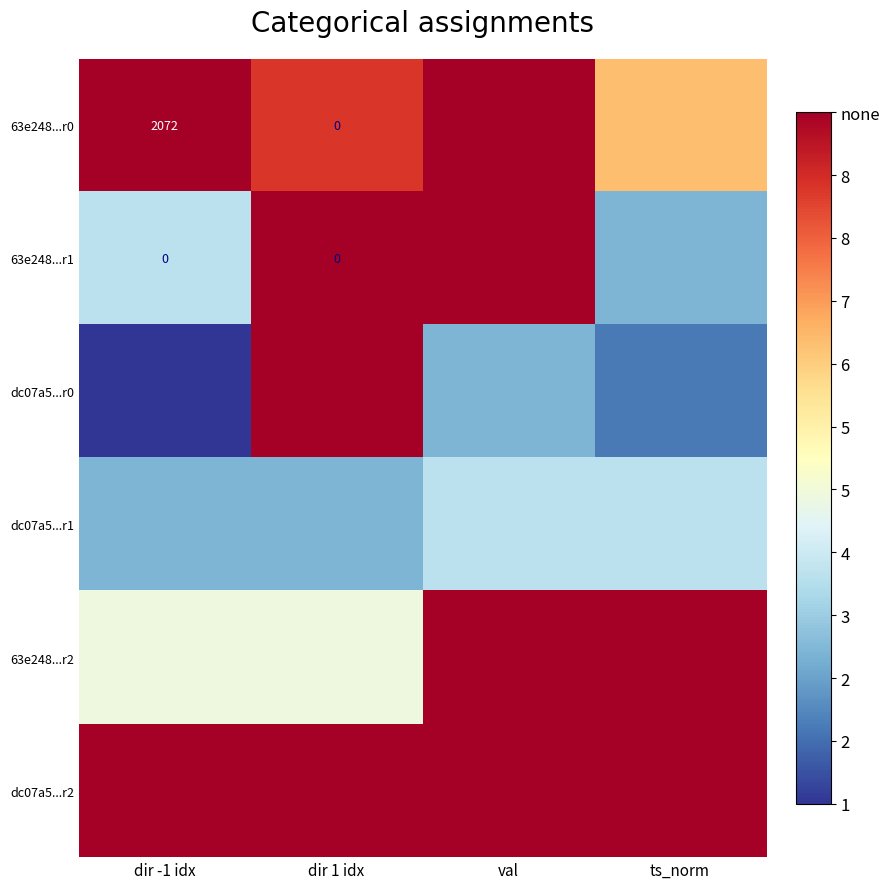

True or false: dc07a5...r1 has a value of 621.6 at dir 1 idx.

True